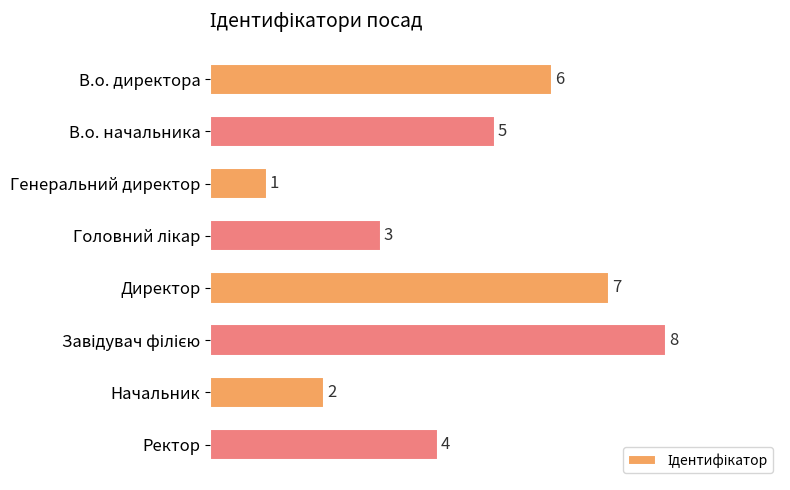

True or false: the data shows 10 at Директор.

False